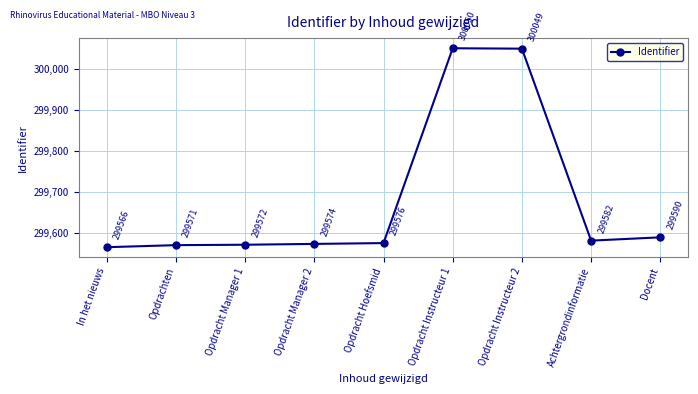

What is the change in value from Opdracht Manager 1 to Opdracht Instructeur 1?

+478